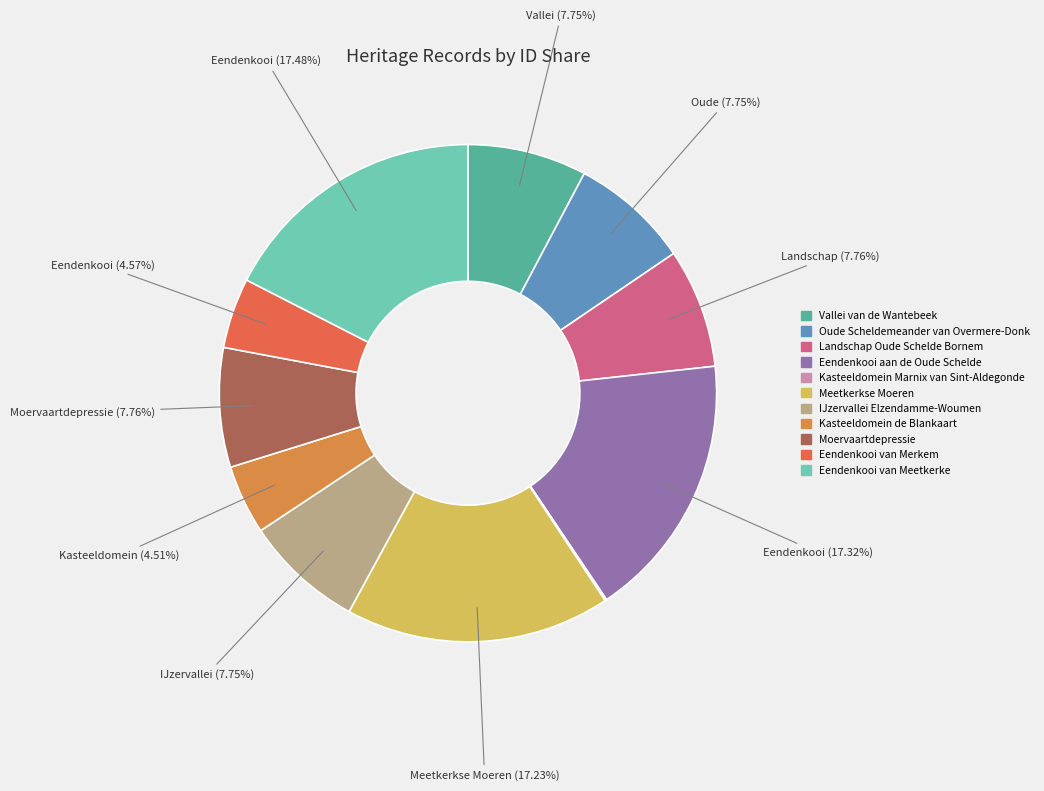

Between IJzervallei Elzendamme-Woumen and Kasteeldomein de Blankaart, which is larger?

IJzervallei Elzendamme-Woumen